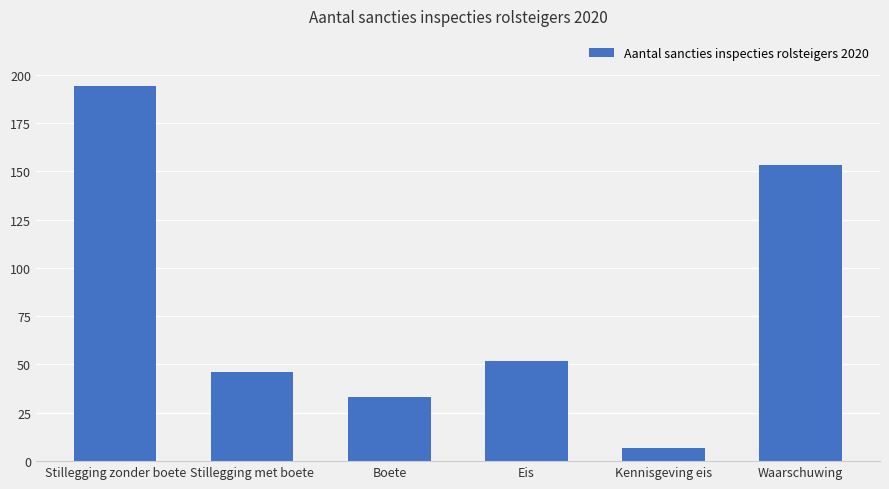

Where is the data nearest to the value 100?

Eis